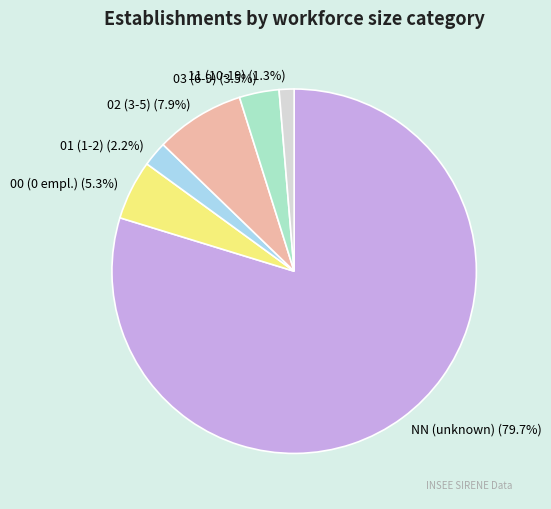

To the nearest percent, what portion does 02 represent?

8%